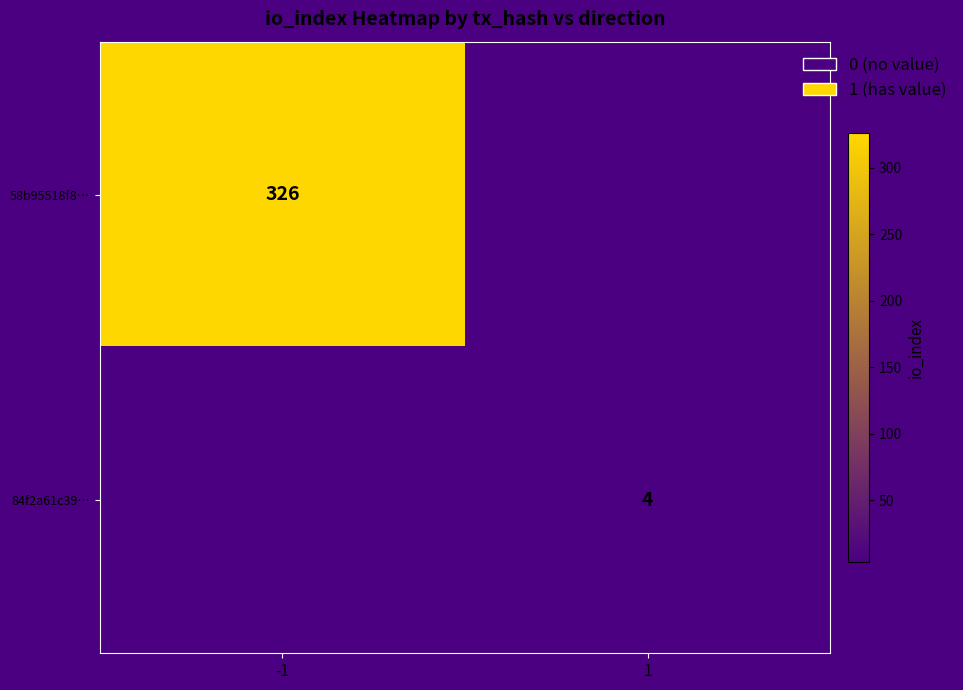

The 84f2a61c39… series shows 4 at 1. True or false?

True